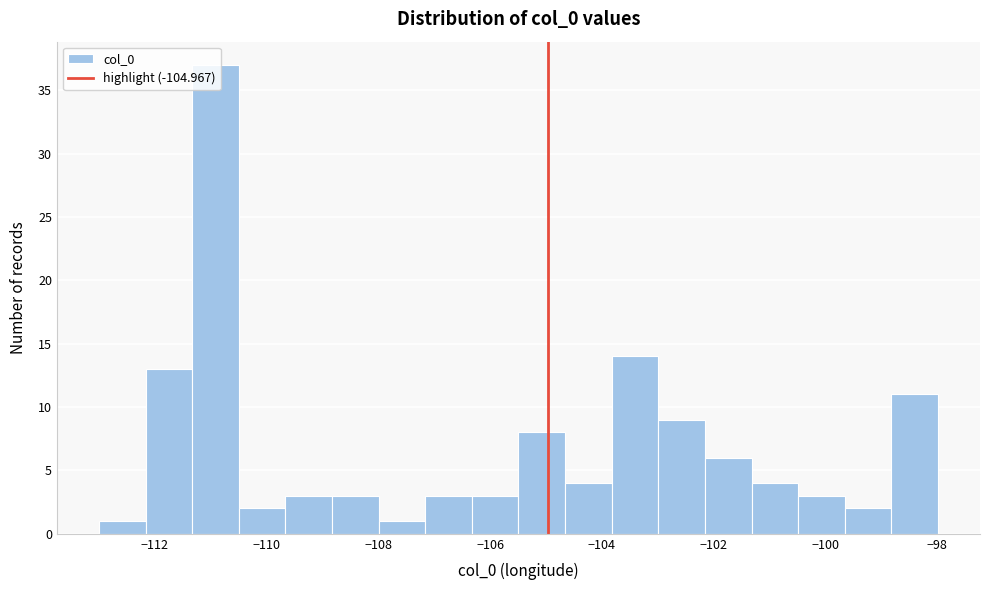

Which range on the x-axis has the tallest bar?

-111.4 to -110.4